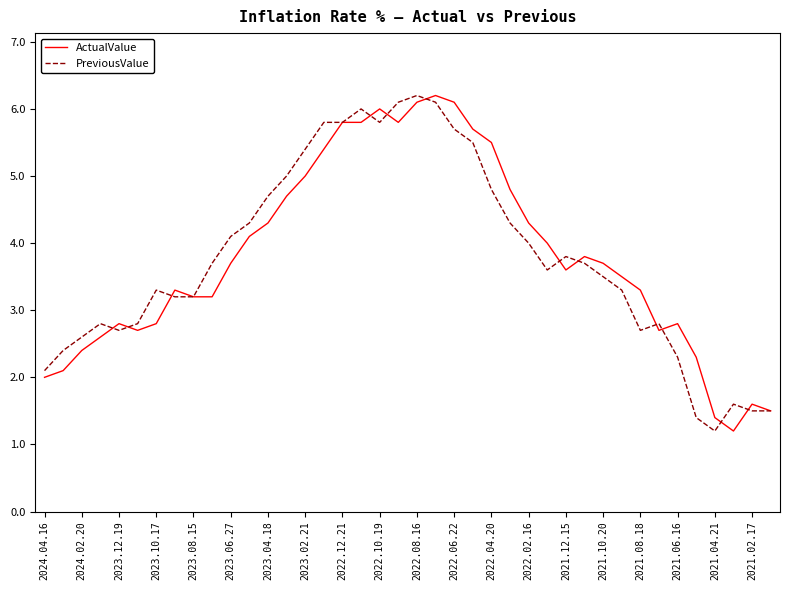

What is the smallest value displayed?

1.2